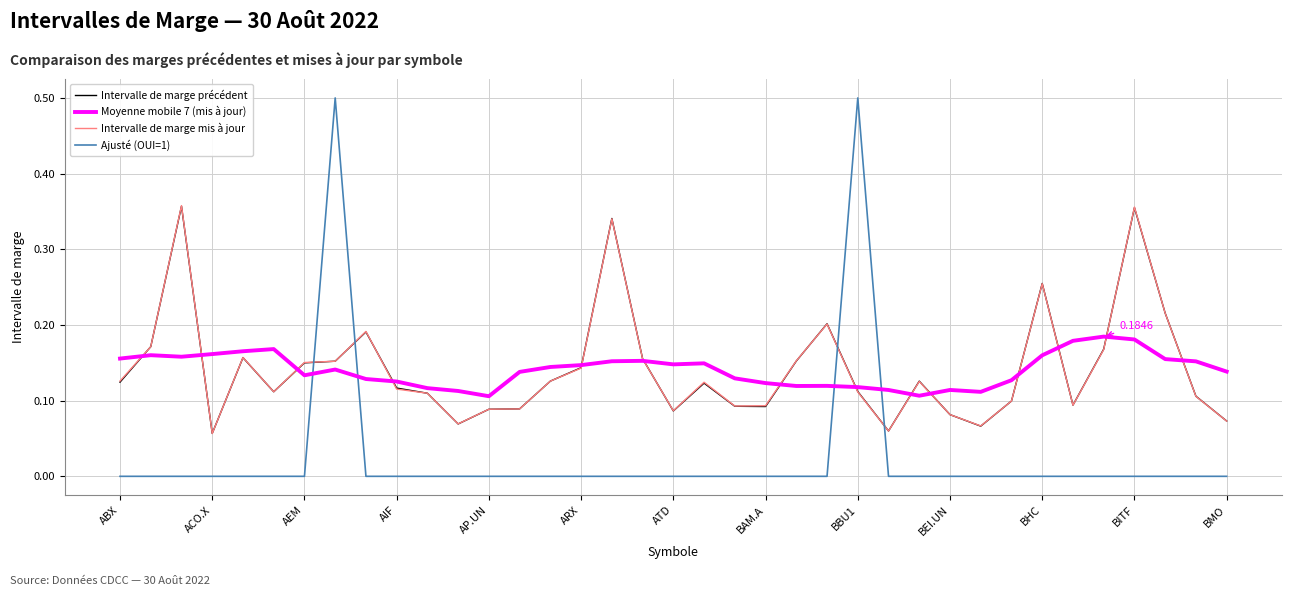

True or false: Ajusté (OUI=1) and Moyenne mobile 7 (mis à jour) cross at least once.

True